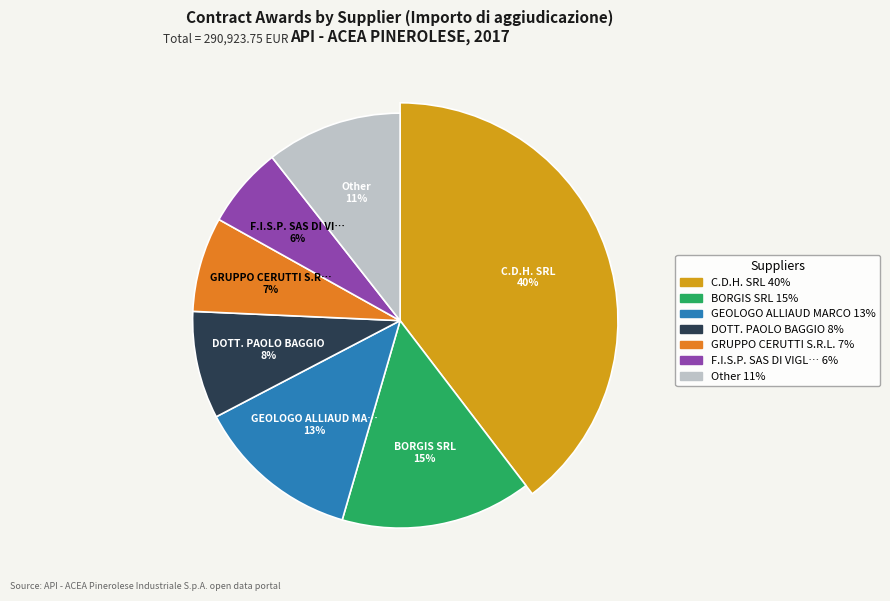

What percentage do DOTT. PAOLO BAGGIO and F.I.S.P. SAS DI VIGLIANI P. together represent?

14.7%